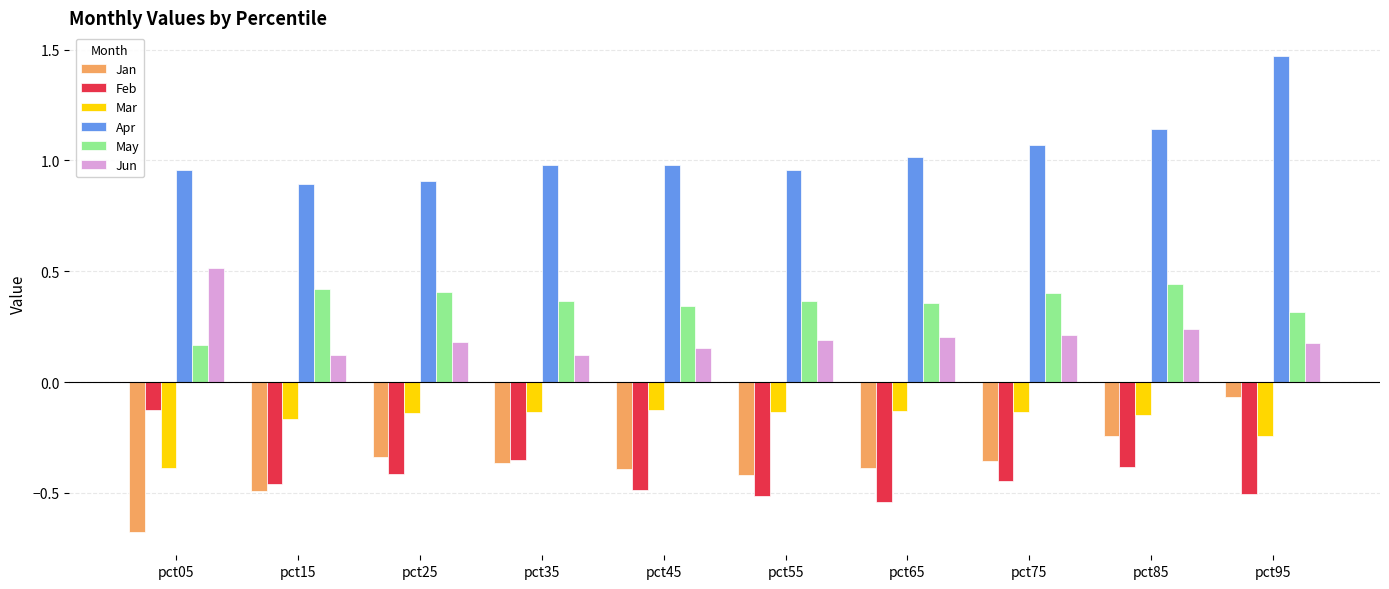

At pct45, list the series in order from smallest to largest.

Feb, Jan, Mar, Jun, May, Apr